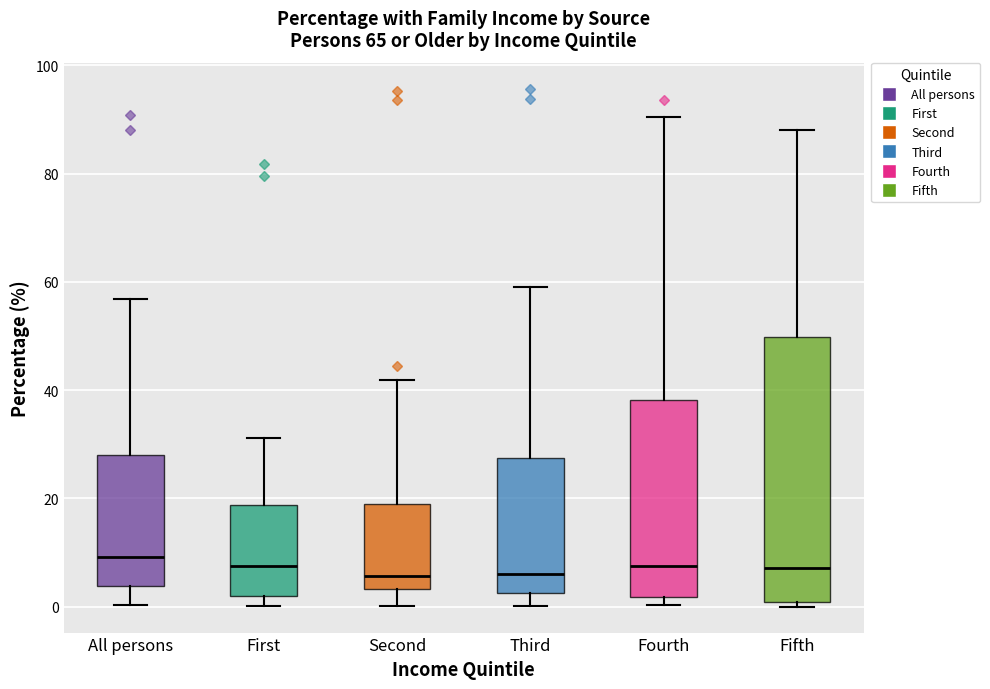

Reading left to right, transcribe this box plot: for each box, give where its median line is, the range the box spans, and where its two whiskers end, as read against the y-axis. The values are not printed on the chart, so give them approximately, as read against the axis.

All persons: median 10, box 4 to 28, whiskers 0 to 56
First: median 8, box 2 to 18, whiskers 0 to 32
Second: median 6, box 4 to 20, whiskers 0 to 42
Third: median 6, box 2 to 28, whiskers 0 to 60
Fourth: median 8, box 2 to 38, whiskers 0 to 90
Fifth: median 8, box 0 to 50, whiskers 0 (just below the box's lower edge) to 88